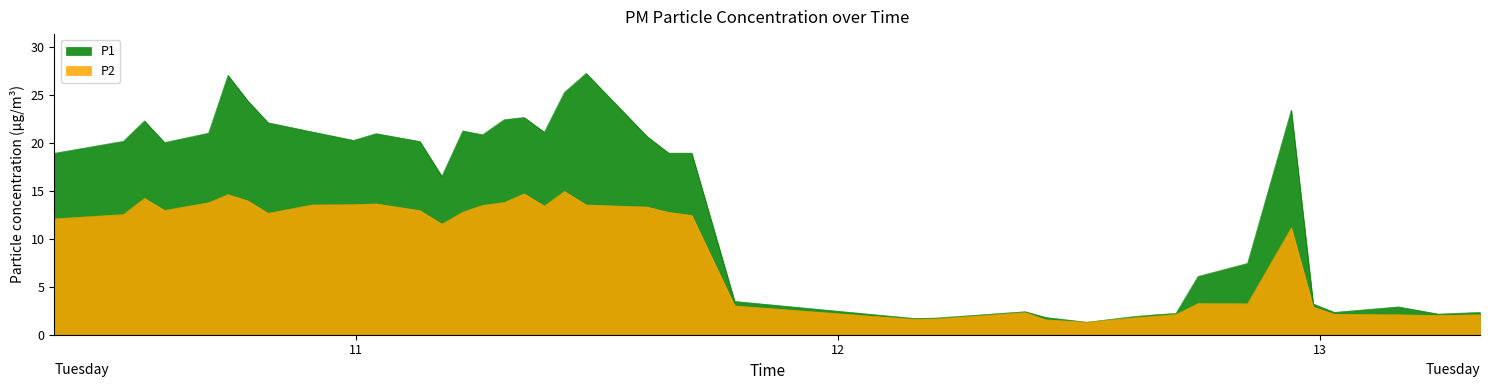

Rank the series by their average value, from highest to lowest.

P1, P2